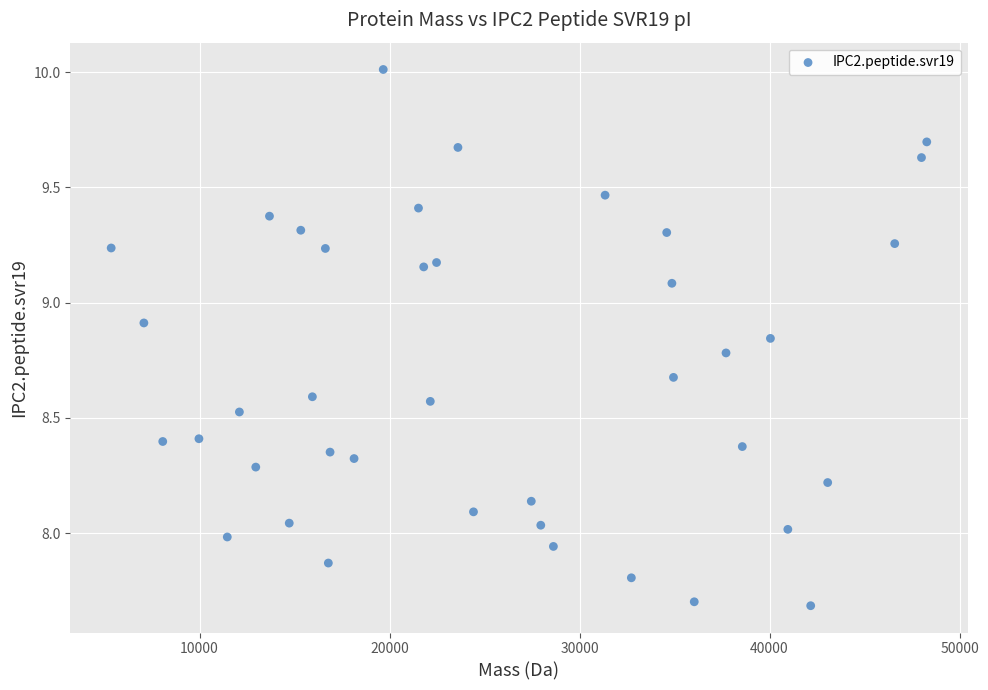

What is the range of X values (max minus min)?

42924.8